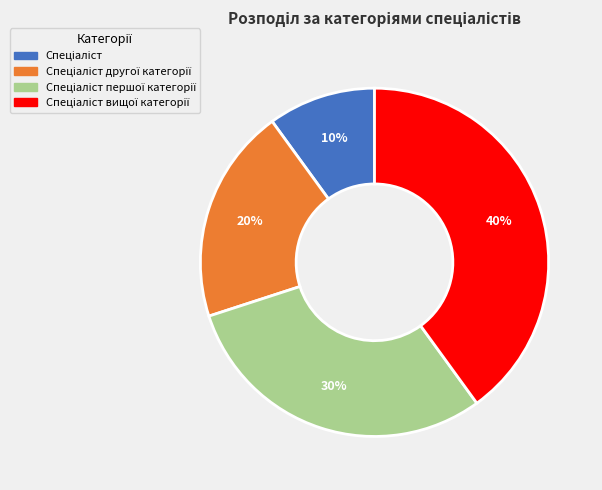

Does any single category account for the majority?

No